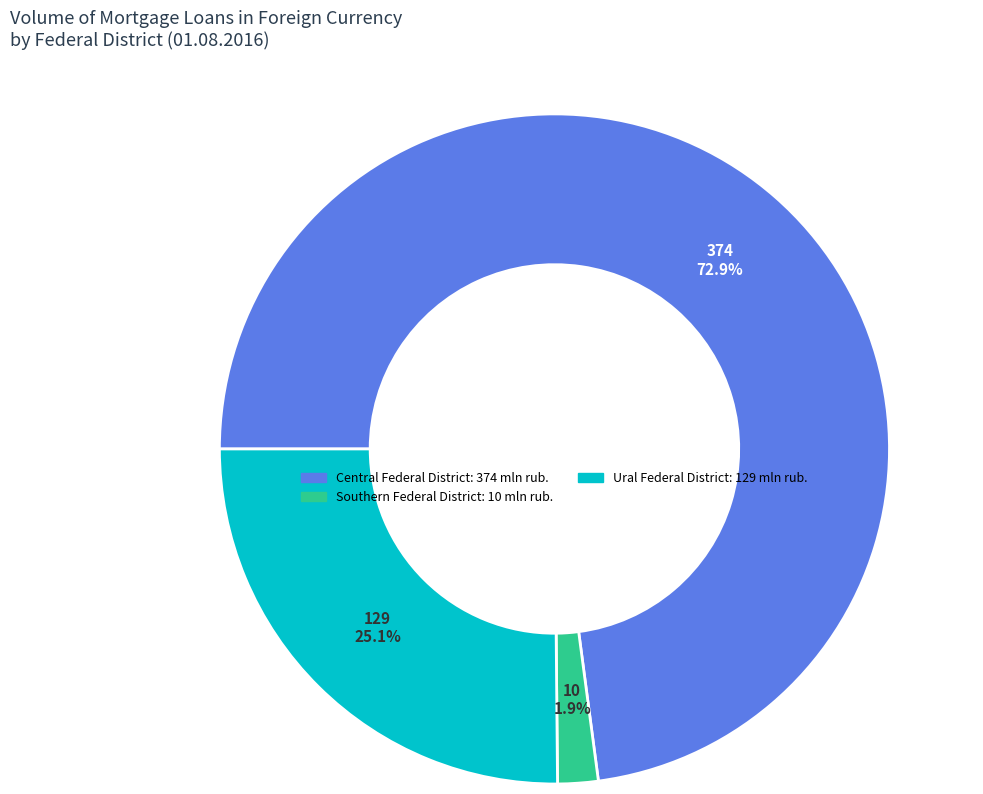

Is there any slice that represents more than half of the pie?

Yes